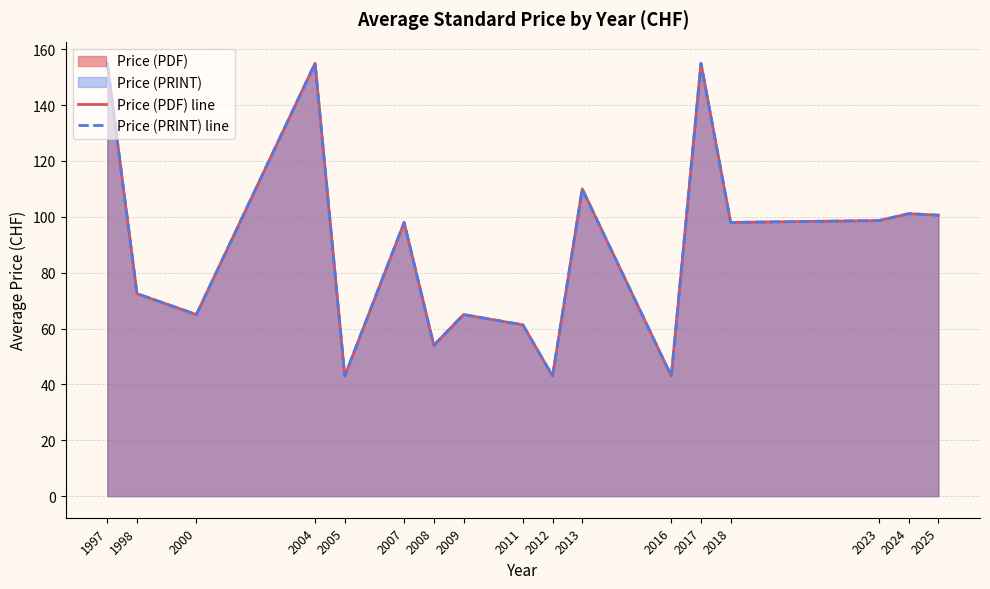

How many data points in Price (PRINT) line are less than 98?

8